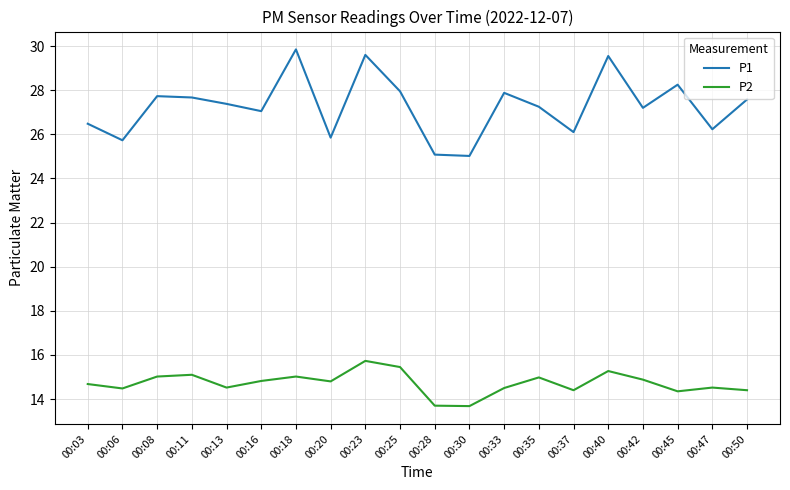

What is the spread (max minus min) of values at 00:47?

11.7